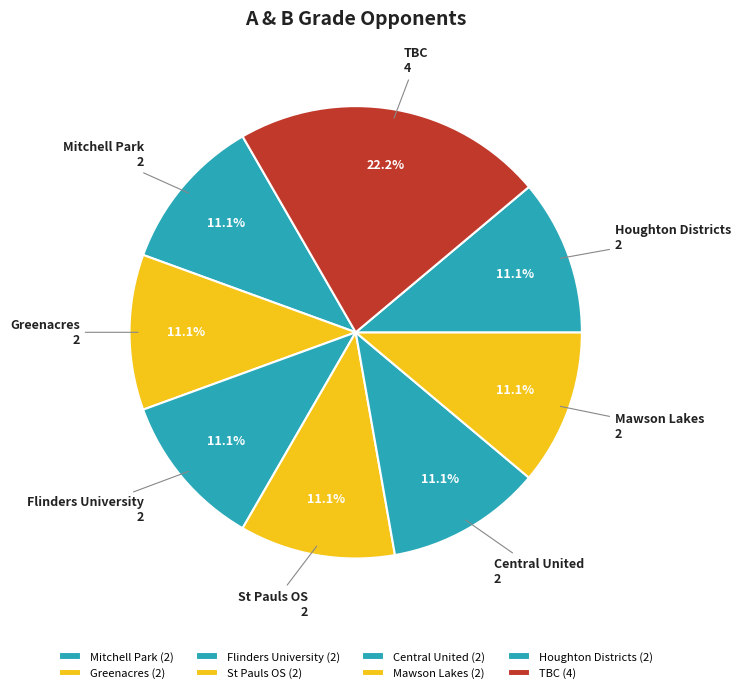

Is it true that TBC is 18% of the pie?

False